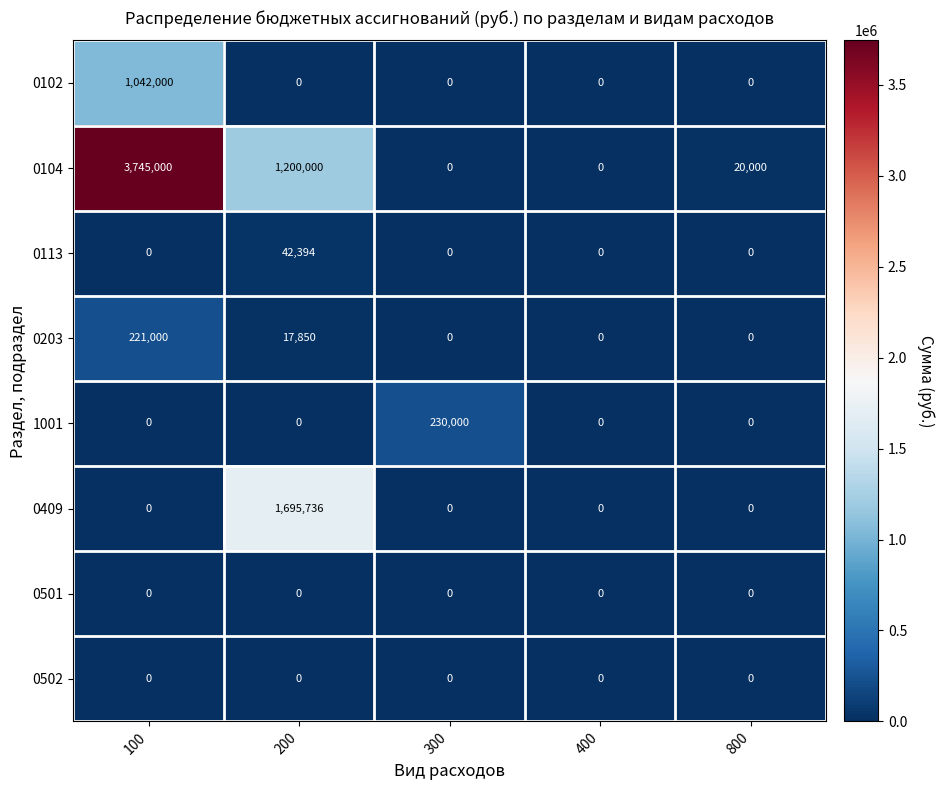

At which category does the chart reach its peak across all series?

100